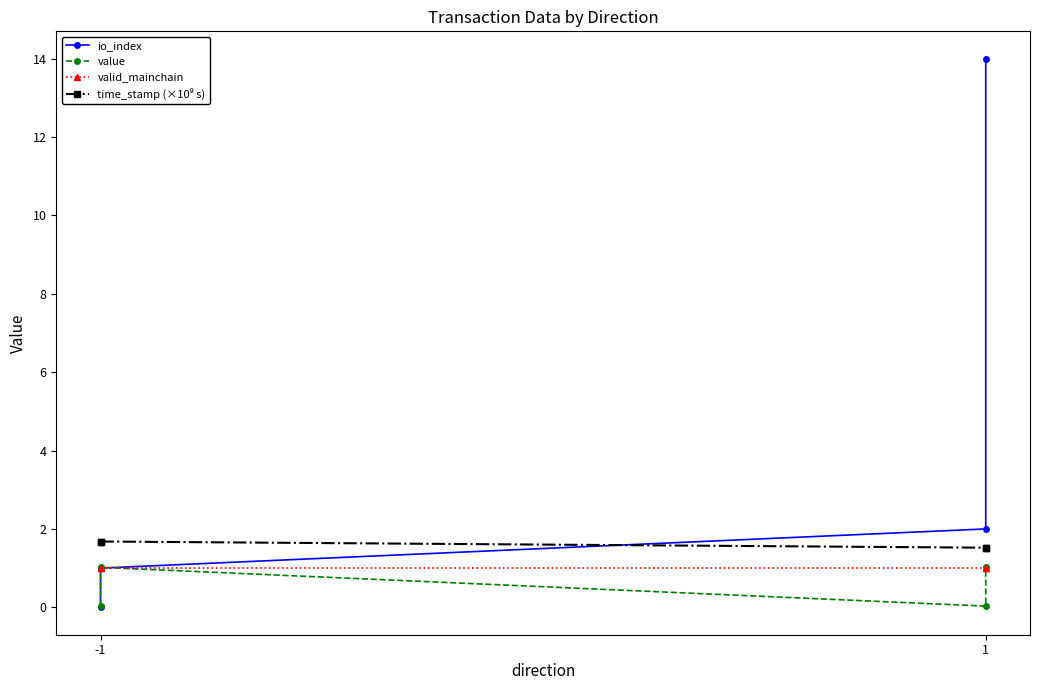

How many distinct data groups are displayed?

4